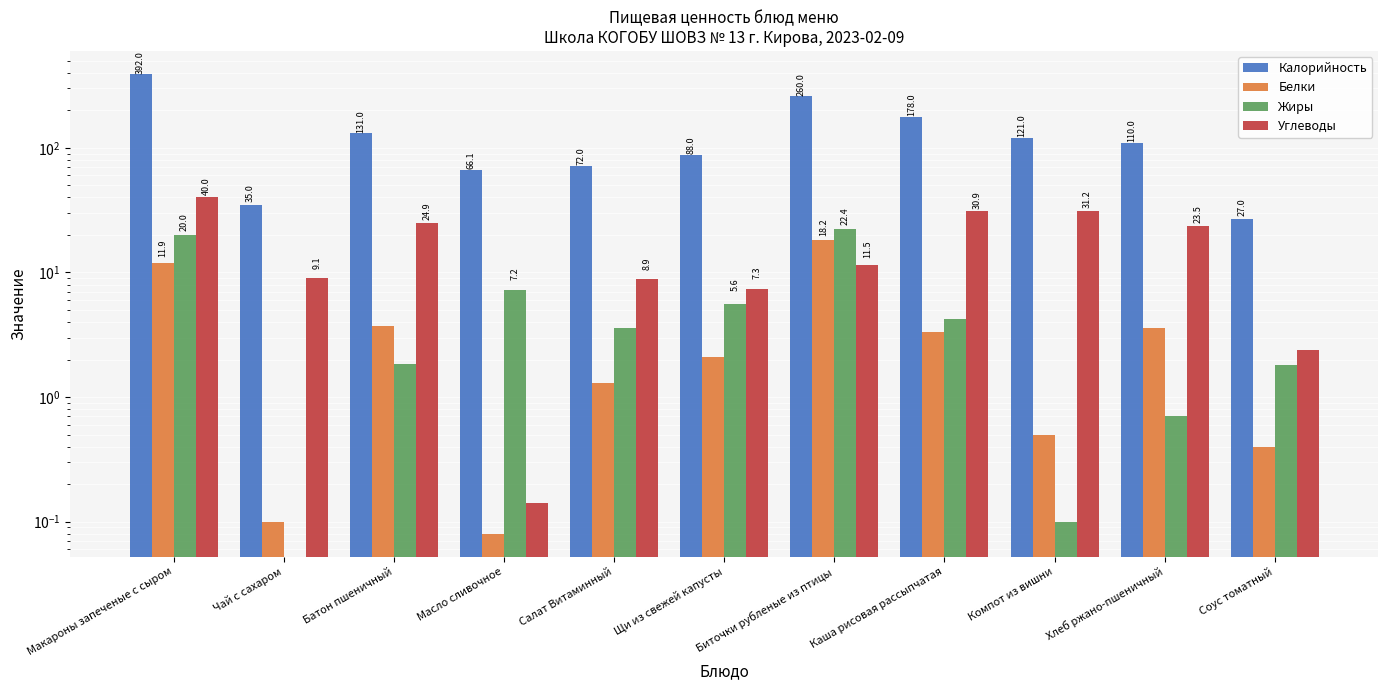

Reading right to left, what are all the values shown in this chart?

Калорийность: 27.0	110.0	121.0	178.0	260.0	88.0	72.0	66.1	131.0	35.0	392.0
Белки: 0.4	3.6	0.5	3.3	18.2	2.1	1.3	0.1	3.7	0.1	11.9
Жиры: 1.8	0.7	0.1	4.2	22.4	5.6	3.6	7.2	1.9	0.0	20.0
Углеводы: 2.4	23.5	31.2	30.9	11.5	7.3	8.9	0.1	24.9	9.1	40.0